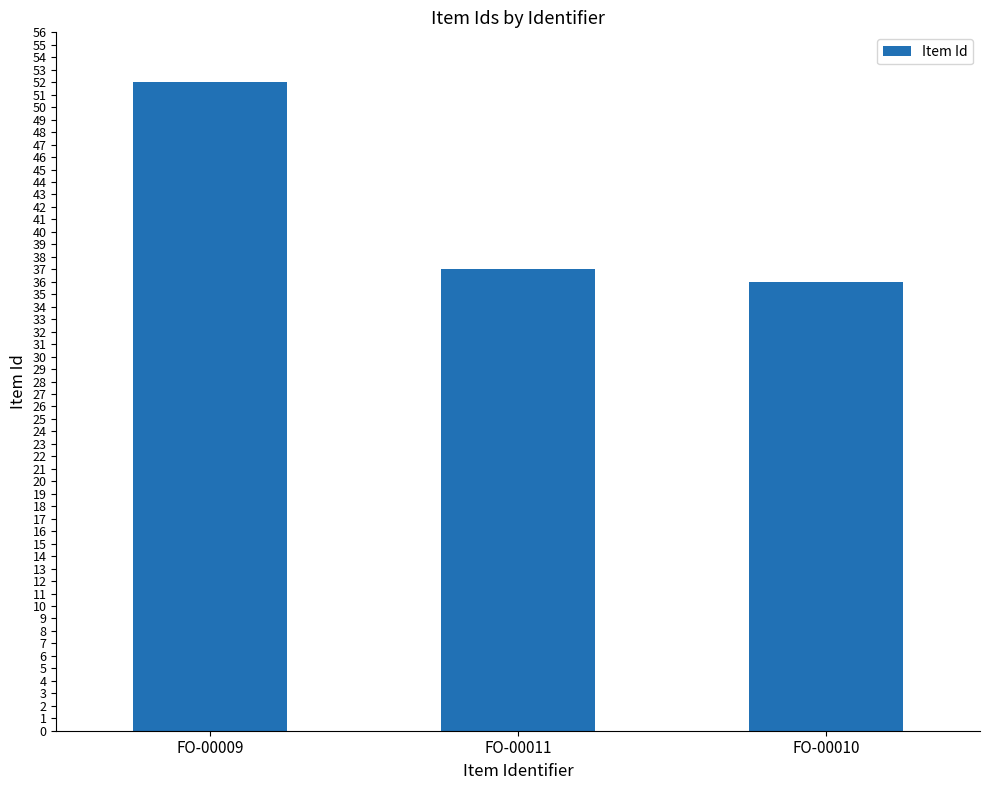

What is the label of the 2nd bar from the left?

FO-00011